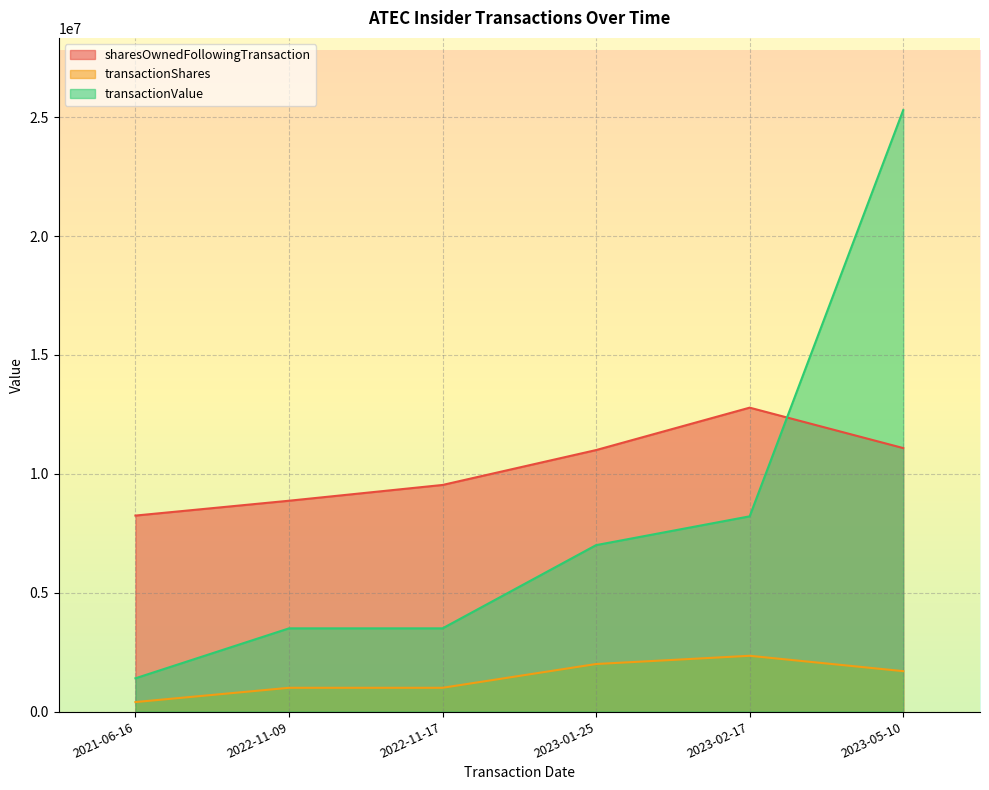

What is the value of the transactionValue point at the 5th from the left?

8211112